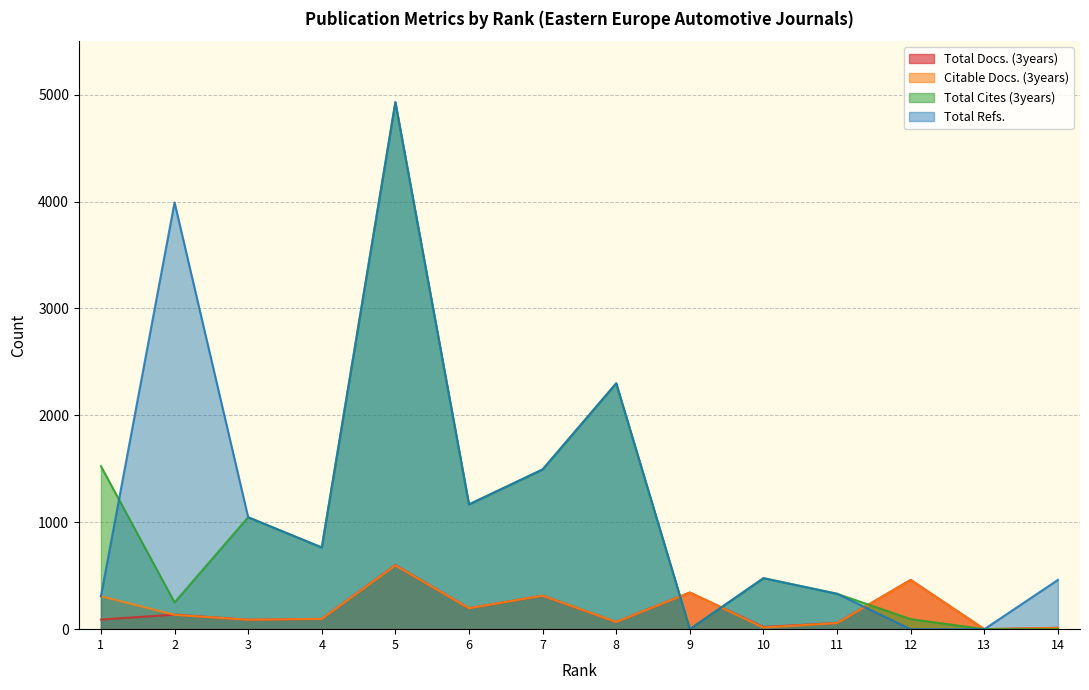

How many values in the Citable Docs. (3years) series are below 134?

7